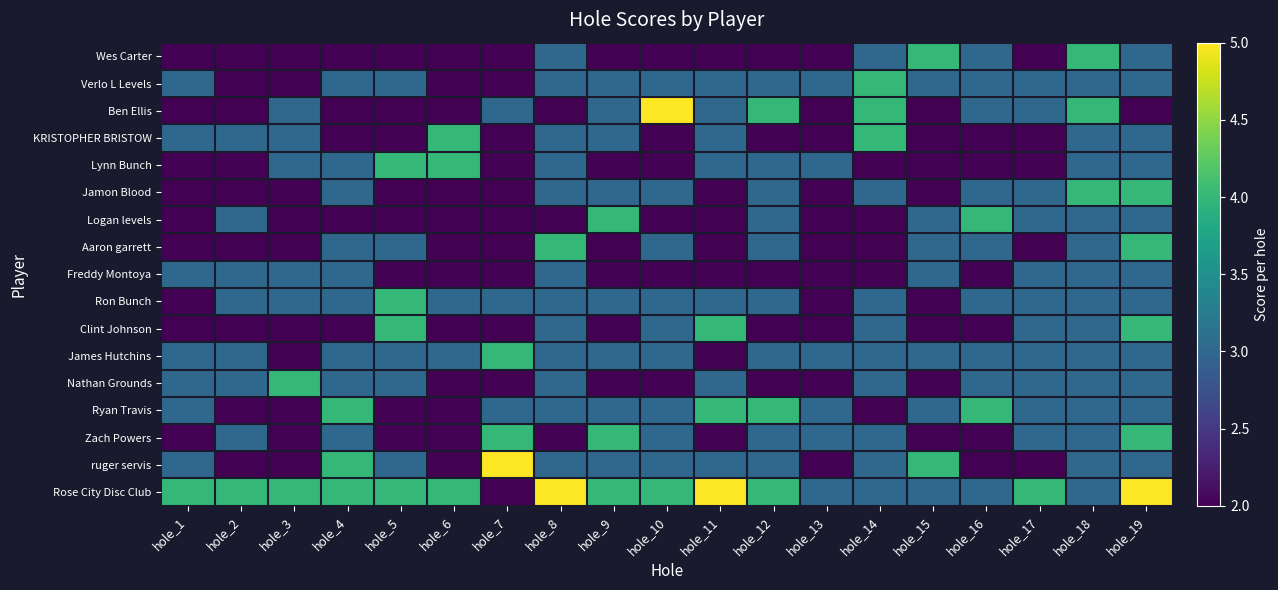

Reading left to right, transcribe all the data shown in this chart.

Wes Carter: hole_1=2	hole_2=2	hole_3=2	hole_4=2	hole_5=2	hole_6=2	hole_7=2	hole_8=3	hole_9=2	hole_10=2	hole_11=2	hole_12=2	hole_13=2	hole_14=3	hole_15=4	hole_16=3	hole_17=2	hole_18=4	hole_19=3
Verlo L Levels: hole_1=3	hole_2=2	hole_3=2	hole_4=3	hole_5=3	hole_6=2	hole_7=2	hole_8=3	hole_9=3	hole_10=3	hole_11=3	hole_12=3	hole_13=3	hole_14=4	hole_15=3	hole_16=3	hole_17=3	hole_18=3	hole_19=3
Ben Ellis: hole_1=2	hole_2=2	hole_3=3	hole_4=2	hole_5=2	hole_6=2	hole_7=3	hole_8=2	hole_9=3	hole_10=5	hole_11=3	hole_12=4	hole_13=2	hole_14=4	hole_15=2	hole_16=3	hole_17=3	hole_18=4	hole_19=2
KRISTOPHER BRISTOW: hole_1=3	hole_2=3	hole_3=3	hole_4=2	hole_5=2	hole_6=4	hole_7=2	hole_8=3	hole_9=3	hole_10=2	hole_11=3	hole_12=2	hole_13=2	hole_14=4	hole_15=2	hole_16=2	hole_17=2	hole_18=3	hole_19=3
Lynn Bunch: hole_1=2	hole_2=2	hole_3=3	hole_4=3	hole_5=4	hole_6=4	hole_7=2	hole_8=3	hole_9=2	hole_10=2	hole_11=3	hole_12=3	hole_13=3	hole_14=2	hole_15=2	hole_16=2	hole_17=2	hole_18=3	hole_19=3
Jamon Blood: hole_1=2	hole_2=2	hole_3=2	hole_4=3	hole_5=2	hole_6=2	hole_7=2	hole_8=3	hole_9=3	hole_10=3	hole_11=2	hole_12=3	hole_13=2	hole_14=3	hole_15=2	hole_16=3	hole_17=3	hole_18=4	hole_19=4
Logan levels: hole_1=2	hole_2=3	hole_3=2	hole_4=2	hole_5=2	hole_6=2	hole_7=2	hole_8=2	hole_9=4	hole_10=2	hole_11=2	hole_12=3	hole_13=2	hole_14=2	hole_15=3	hole_16=4	hole_17=3	hole_18=3	hole_19=3
Aaron garrett: hole_1=2	hole_2=2	hole_3=2	hole_4=3	hole_5=3	hole_6=2	hole_7=2	hole_8=4	hole_9=2	hole_10=3	hole_11=2	hole_12=3	hole_13=2	hole_14=2	hole_15=3	hole_16=3	hole_17=2	hole_18=3	hole_19=4
Freddy Montoya: hole_1=3	hole_2=3	hole_3=3	hole_4=3	hole_5=2	hole_6=2	hole_7=2	hole_8=3	hole_9=2	hole_10=2	hole_11=2	hole_12=2	hole_13=2	hole_14=2	hole_15=3	hole_16=2	hole_17=3	hole_18=3	hole_19=3
Ron Bunch: hole_1=2	hole_2=3	hole_3=3	hole_4=3	hole_5=4	hole_6=3	hole_7=3	hole_8=3	hole_9=3	hole_10=3	hole_11=3	hole_12=3	hole_13=2	hole_14=3	hole_15=2	hole_16=3	hole_17=3	hole_18=3	hole_19=3
Clint Johnson: hole_1=2	hole_2=2	hole_3=2	hole_4=2	hole_5=4	hole_6=2	hole_7=2	hole_8=3	hole_9=2	hole_10=3	hole_11=4	hole_12=2	hole_13=2	hole_14=3	hole_15=2	hole_16=2	hole_17=3	hole_18=3	hole_19=4
James Hutchins: hole_1=3	hole_2=3	hole_3=2	hole_4=3	hole_5=3	hole_6=3	hole_7=4	hole_8=3	hole_9=3	hole_10=3	hole_11=2	hole_12=3	hole_13=3	hole_14=3	hole_15=3	hole_16=3	hole_17=3	hole_18=3	hole_19=3
Nathan Grounds: hole_1=3	hole_2=3	hole_3=4	hole_4=3	hole_5=3	hole_6=2	hole_7=2	hole_8=3	hole_9=2	hole_10=2	hole_11=3	hole_12=2	hole_13=2	hole_14=3	hole_15=2	hole_16=3	hole_17=3	hole_18=3	hole_19=3
Ryan Travis: hole_1=3	hole_2=2	hole_3=2	hole_4=4	hole_5=2	hole_6=2	hole_7=3	hole_8=3	hole_9=3	hole_10=3	hole_11=4	hole_12=4	hole_13=3	hole_14=2	hole_15=3	hole_16=4	hole_17=3	hole_18=3	hole_19=3
Zach Powers: hole_1=2	hole_2=3	hole_3=2	hole_4=3	hole_5=2	hole_6=2	hole_7=4	hole_8=2	hole_9=4	hole_10=3	hole_11=2	hole_12=3	hole_13=3	hole_14=3	hole_15=2	hole_16=2	hole_17=3	hole_18=3	hole_19=4
ruger servis: hole_1=3	hole_2=2	hole_3=2	hole_4=4	hole_5=3	hole_6=2	hole_7=5	hole_8=3	hole_9=3	hole_10=3	hole_11=3	hole_12=3	hole_13=2	hole_14=3	hole_15=4	hole_16=2	hole_17=2	hole_18=3	hole_19=3
Rose City Disc Club: hole_1=4	hole_2=4	hole_3=4	hole_4=4	hole_5=4	hole_6=4	hole_7=2	hole_8=5	hole_9=4	hole_10=4	hole_11=5	hole_12=4	hole_13=3	hole_14=3	hole_15=3	hole_16=3	hole_17=4	hole_18=3	hole_19=5